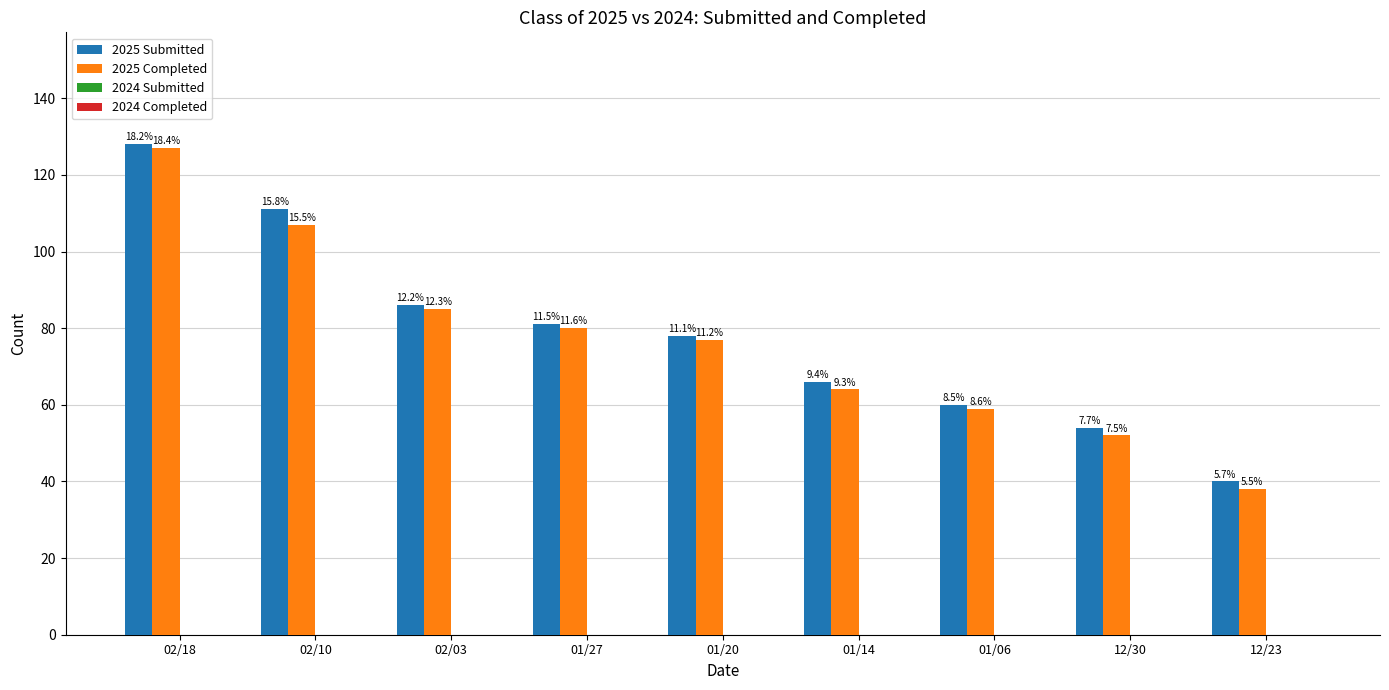

How many bars are there in each group?

2